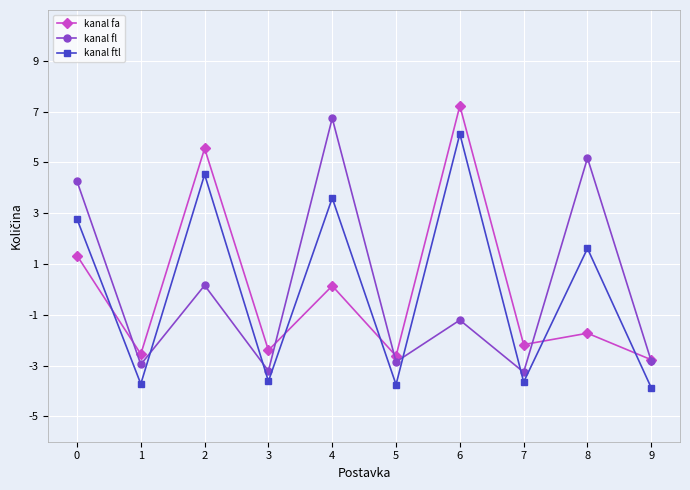

Rank the series at 6 from highest to lowest value.

kanal fa, kanal ftl, kanal fl